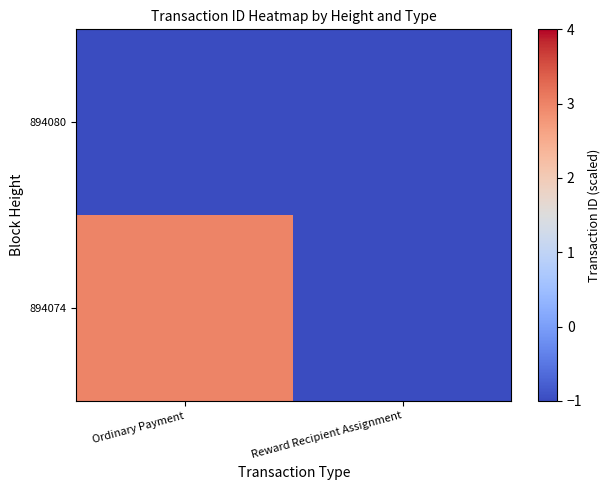

Reading right to left, extract all data points from this chart.

894074: Reward Recipient Assignment=-1	Ordinary Payment=3
894080: Reward Recipient Assignment=-1	Ordinary Payment=-1